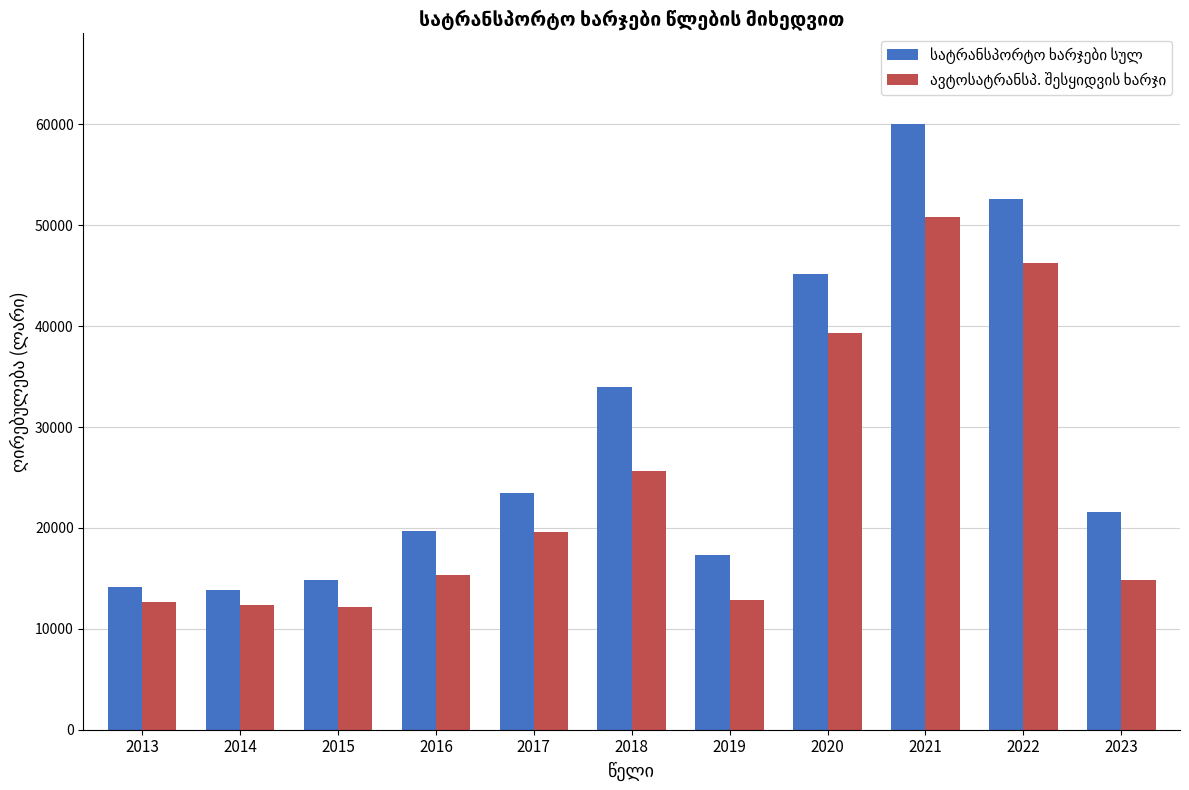

What is the total value across all series at 2022?

98831